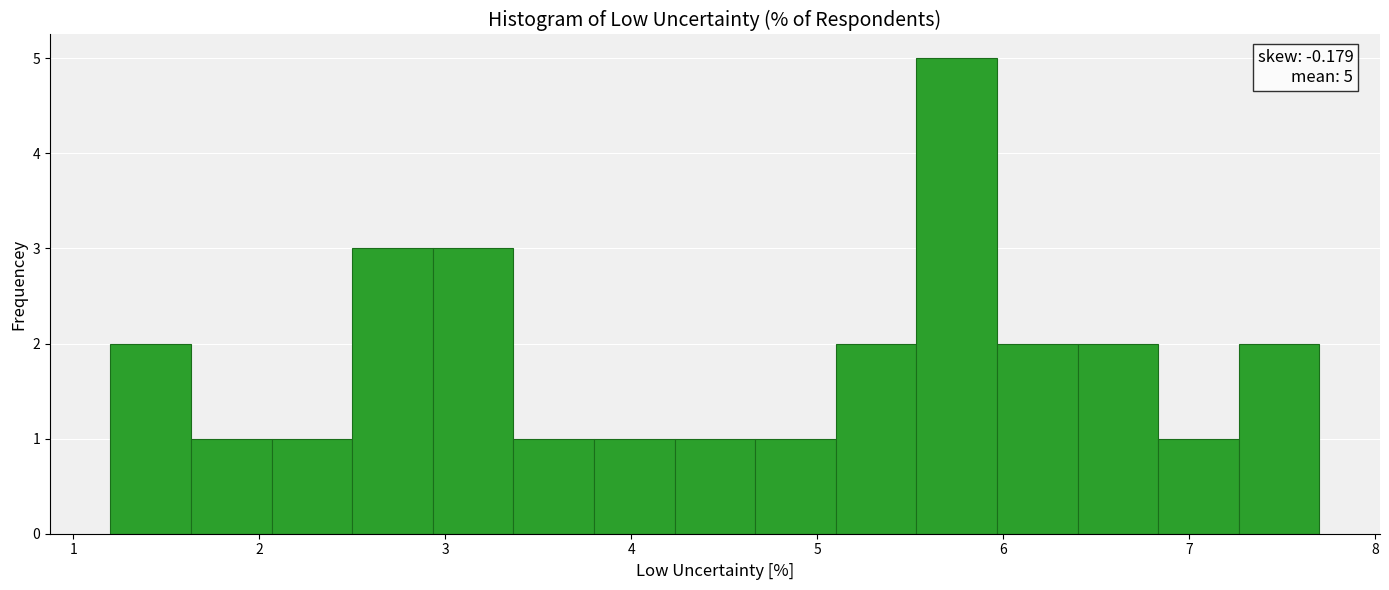

Which range on the x-axis has the tallest bar?

5.5 to 6.0